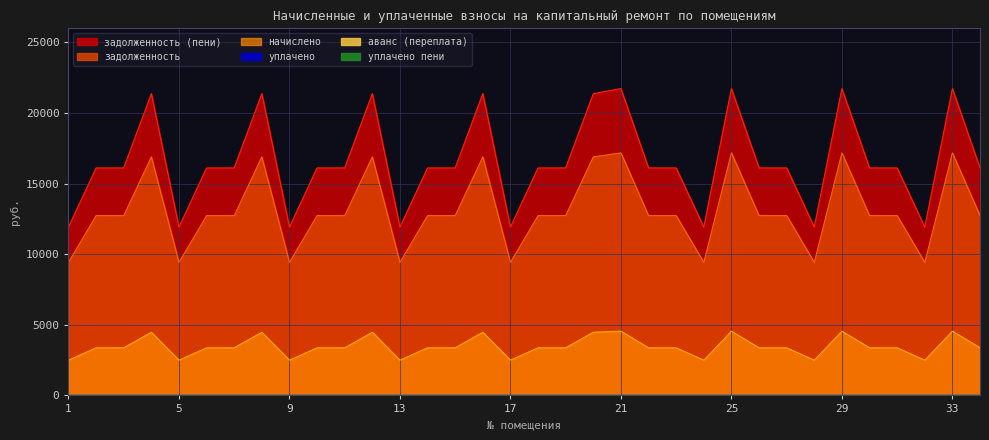

Between 20 and 34, which series saw the biggest shift?

задолженность (пени)